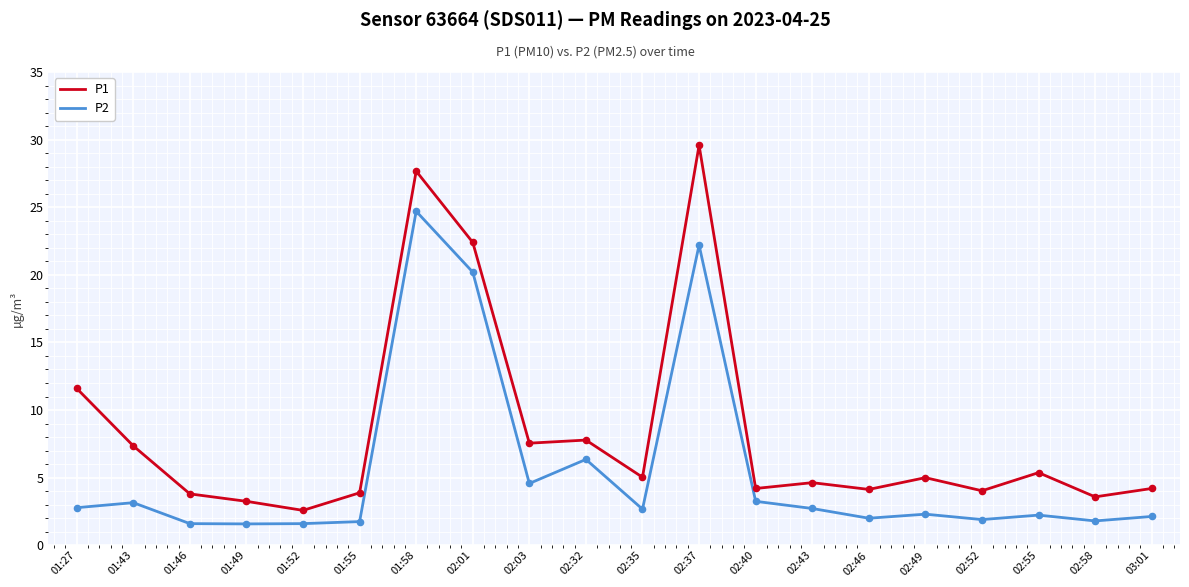

At how many categories does at least one series exceed 2?

20